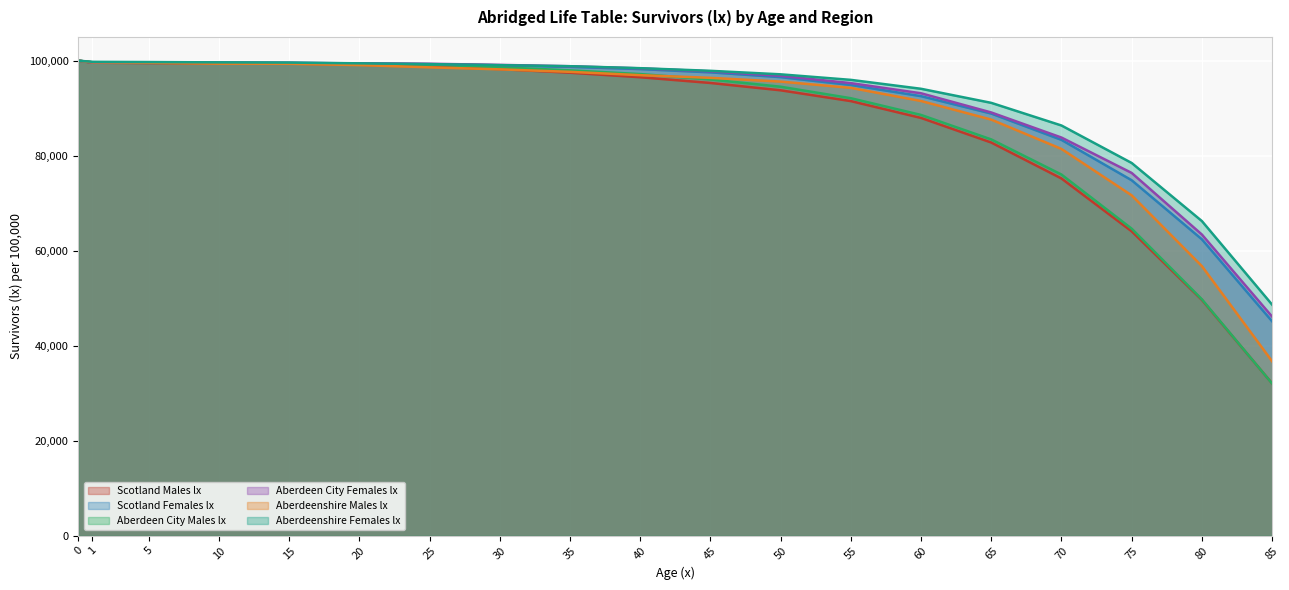

How many categories are shown in the chart?

19